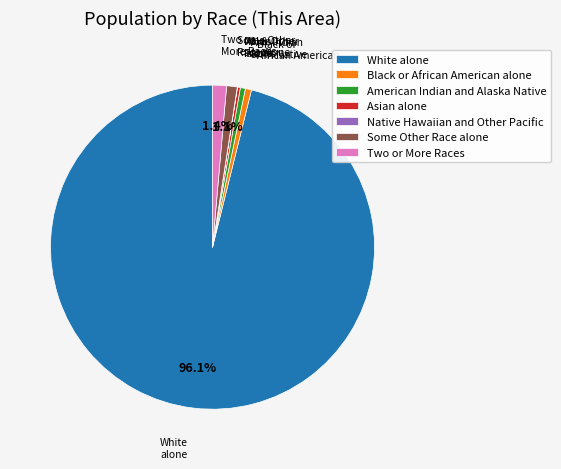

Approximately how many times larger is the value at Asian alone compared to Black or African American alone?

0.5